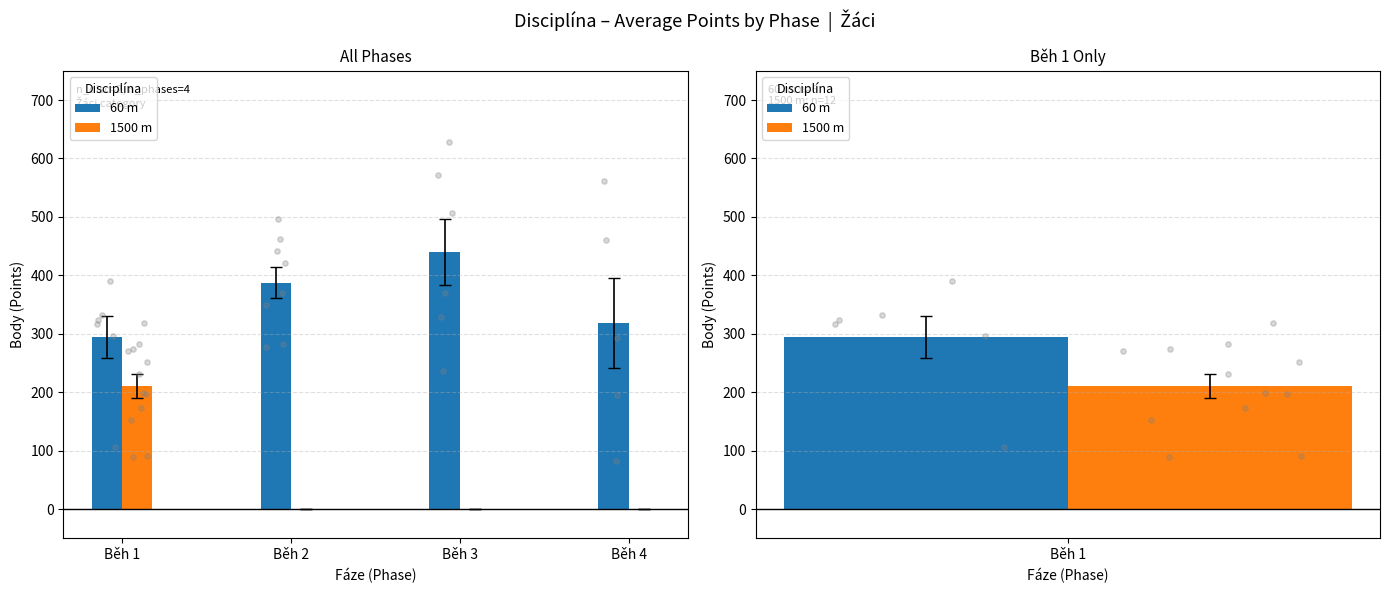

At how many categories does at least one series exceed 22?

4